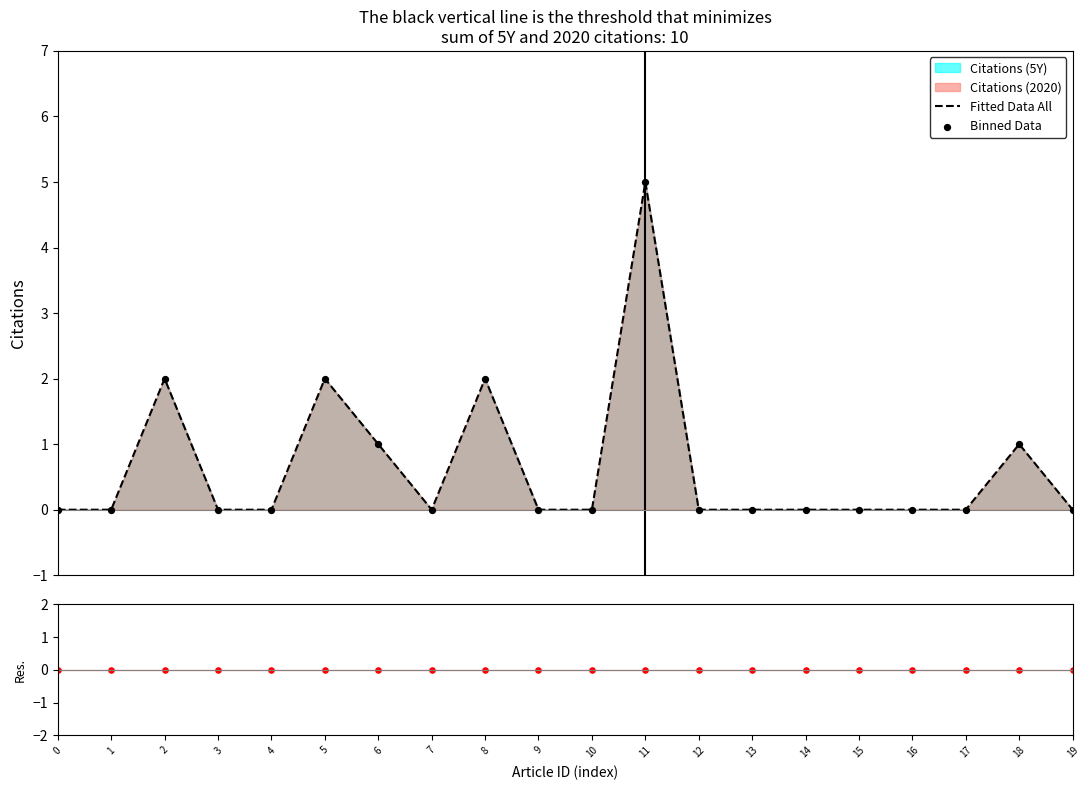

What is the maximum value for Fitted Data All?

5